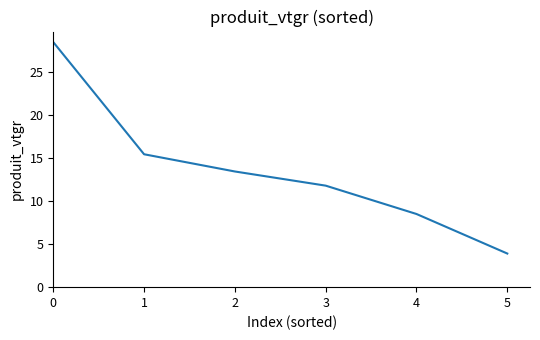

Rank the categories by value from lowest to highest.

5, 4, 3, 2, 1, 0